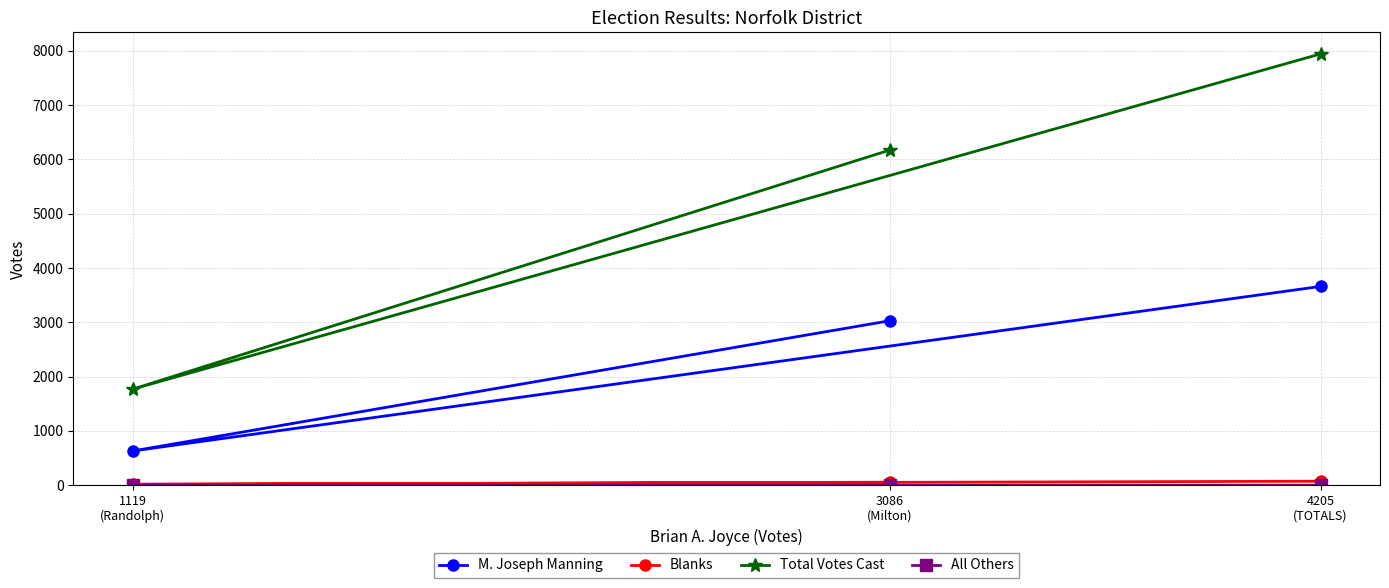

How many lines are shown in the chart?

4